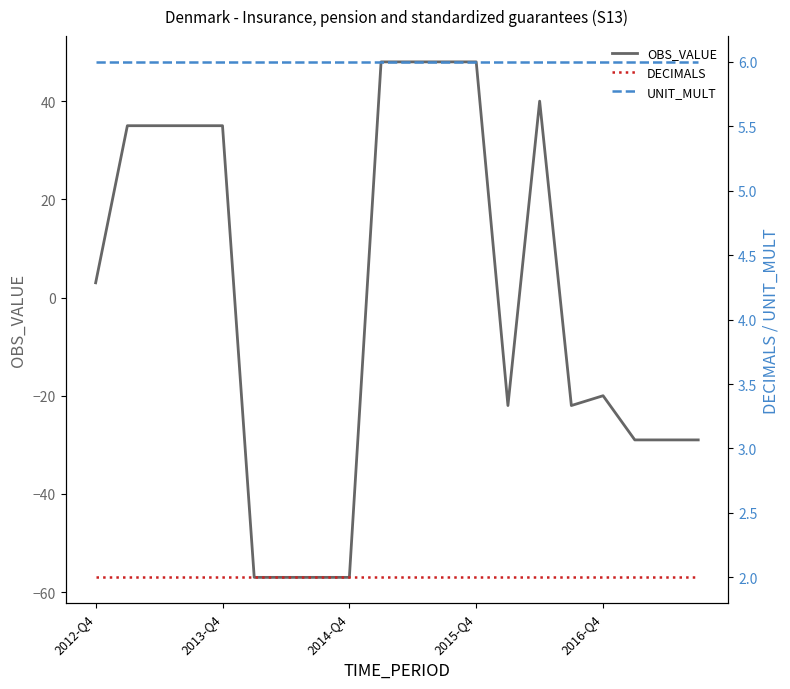

Does the chart have visible grid lines?

No